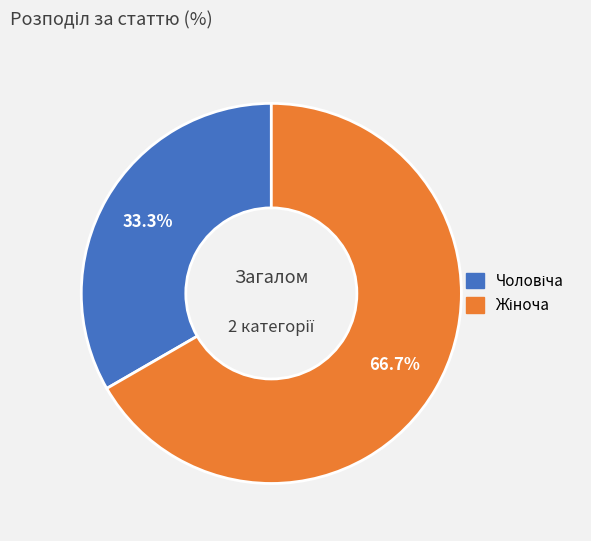

Is there a majority slice in this chart?

Yes